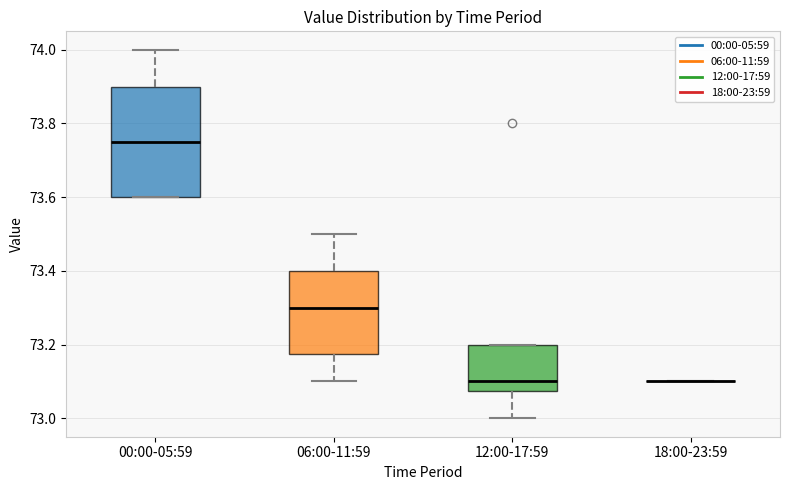

Reading left to right, read every box against the y-axis: the position of its median line, the range the box covers, and the ends of its whiskers. The values are not printed on the chart, so give them approximately, as read against the axis.

00:00-05:59: median 73.76, box 73.60 to 73.90, whiskers 73.60 to 74.00
06:00-11:59: median 73.30, box 73.18 to 73.40, whiskers 73.10 to 73.50
12:00-17:59: median 73.10, box 73.08 to 73.20, whiskers 73.00 to 73.20
18:00-23:59: box collapsed to a line at 73.10, whiskers 73.10 to 73.10